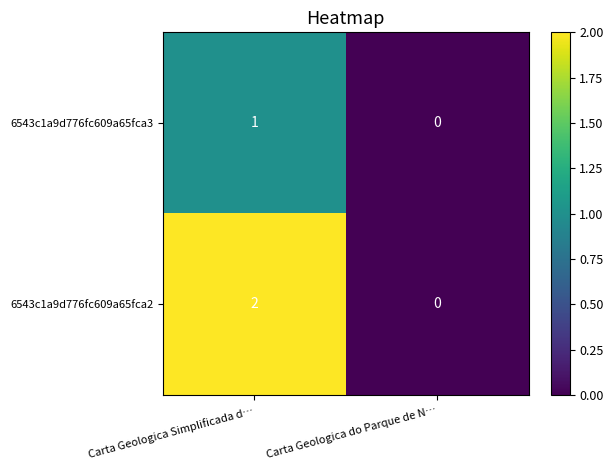

Is it true that 6543c1a9d776fc609a65fca2 equals 1 at Carta Geologica Simplificada d…?

False